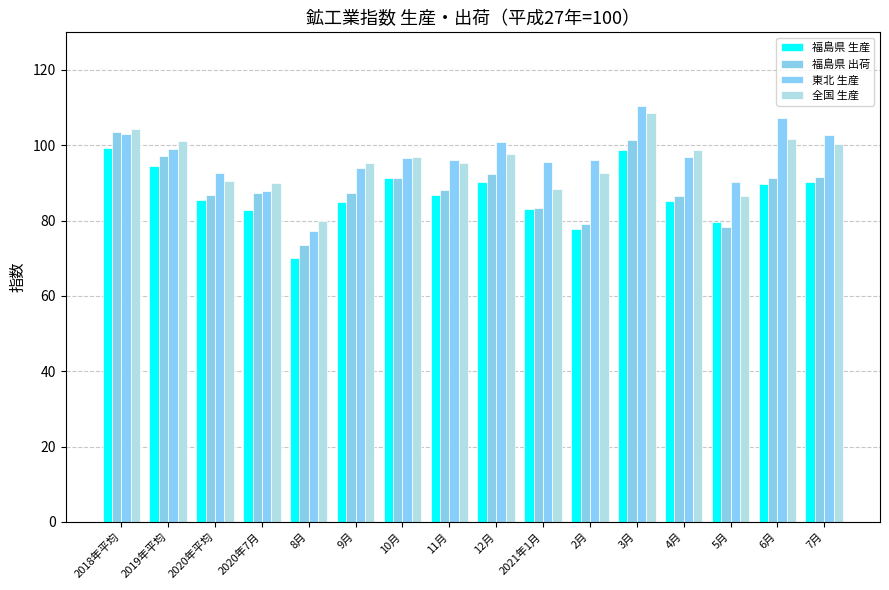

The 全国 生産 series shows 108.7 at 3月. True or false?

True